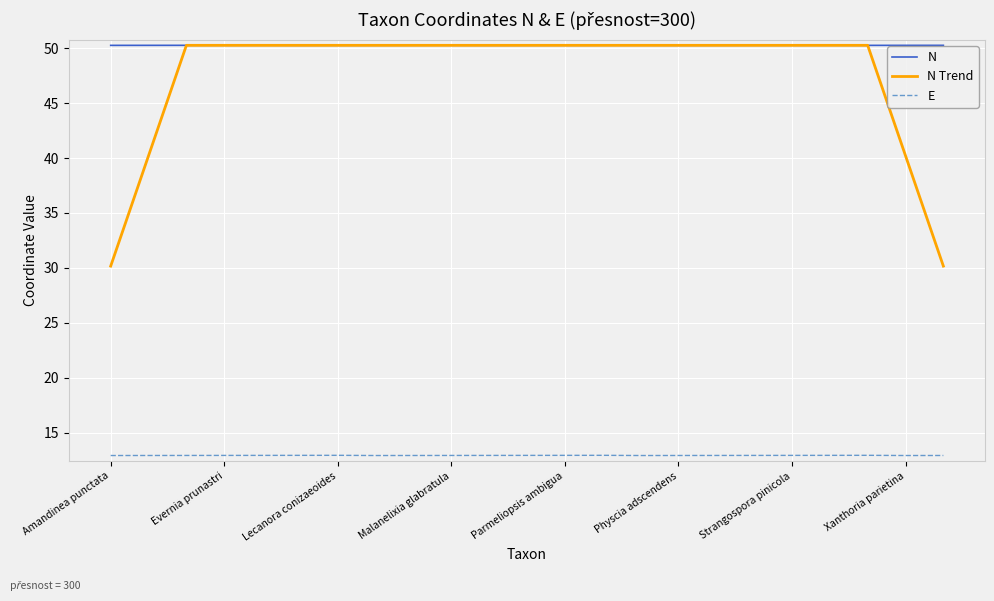

Which series has the widest spread of values?

N Trend